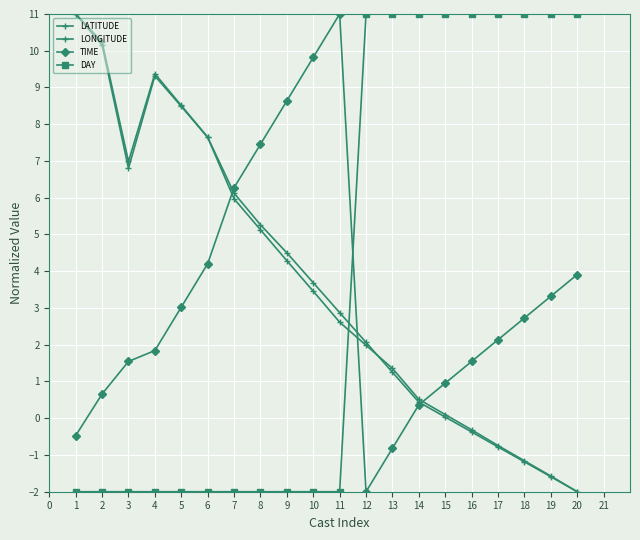

How many lines are shown in the chart?

4